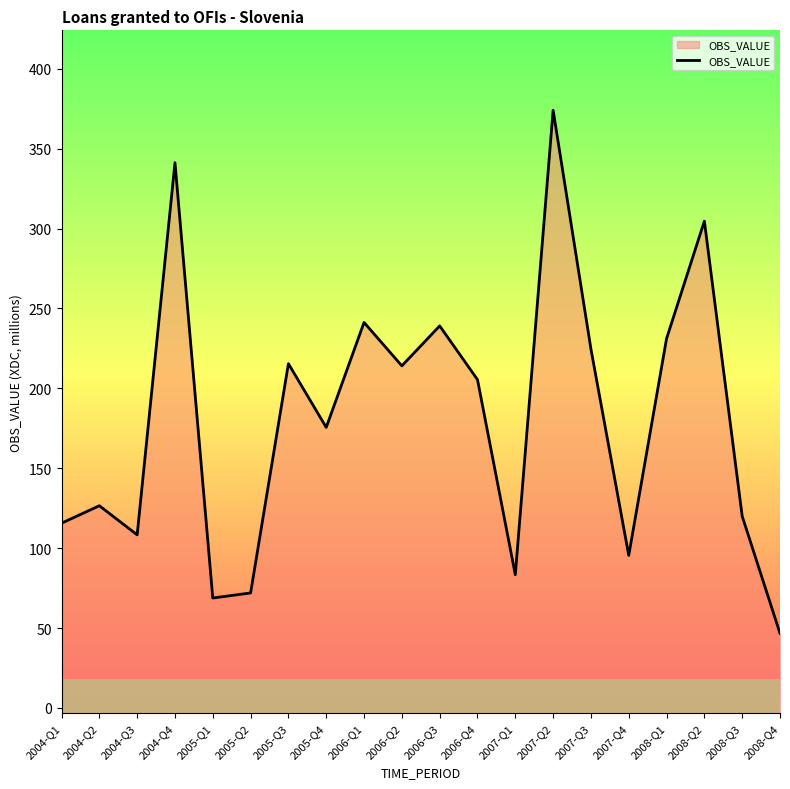

Which label corresponds to the largest value in the chart?

2007-Q2